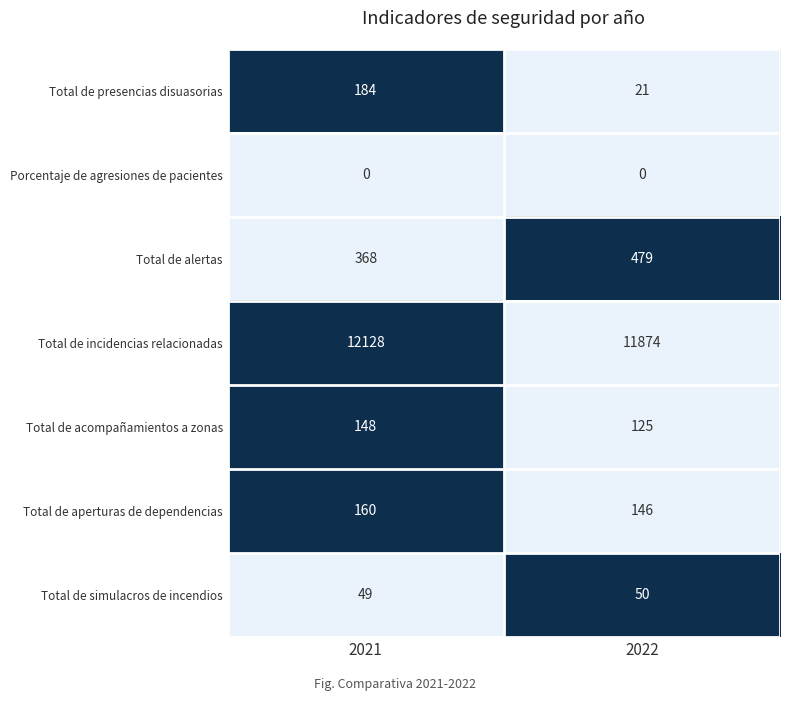

What is the maximum value for Total de acompañamientos a zonas?

148